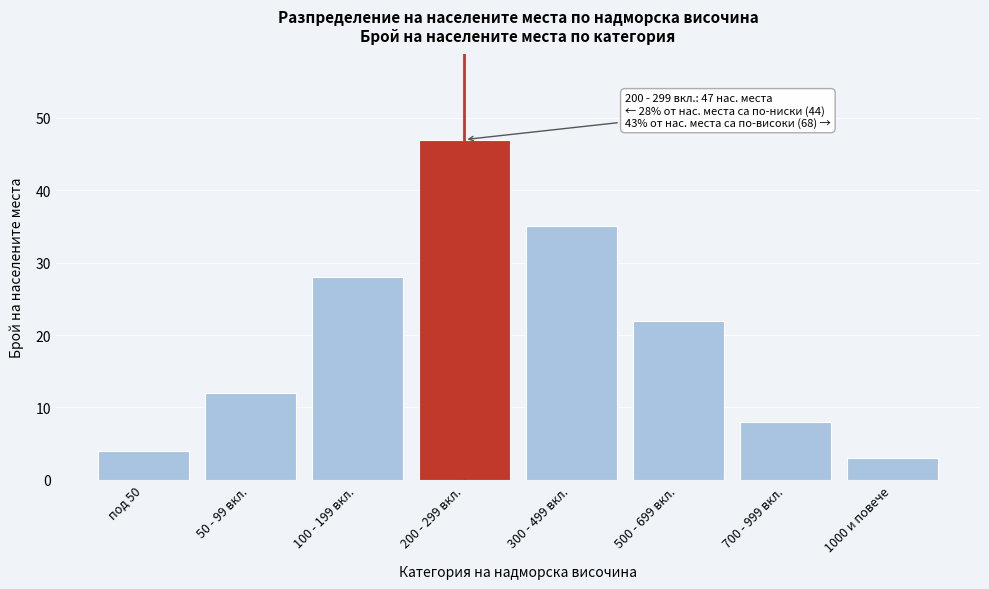

Reading left to right, list all the values displayed in this chart.

4	12	28	47	35	22	8	3